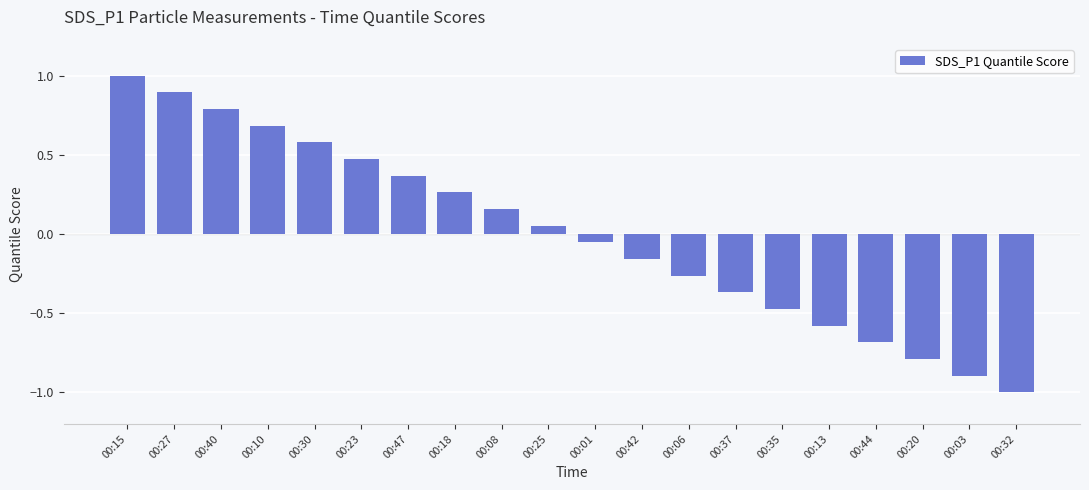

How many values are below zero?

10